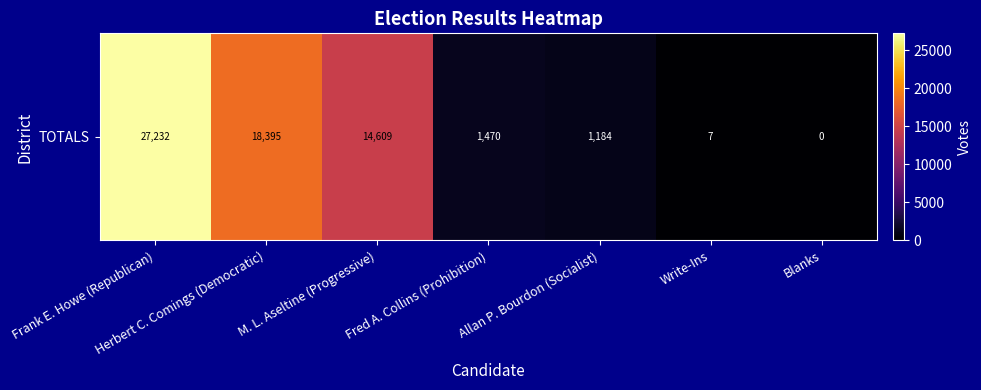

What is the change in value from Frank E. Howe (Republican) to M. L. Aseltine (Progressive)?

-12623